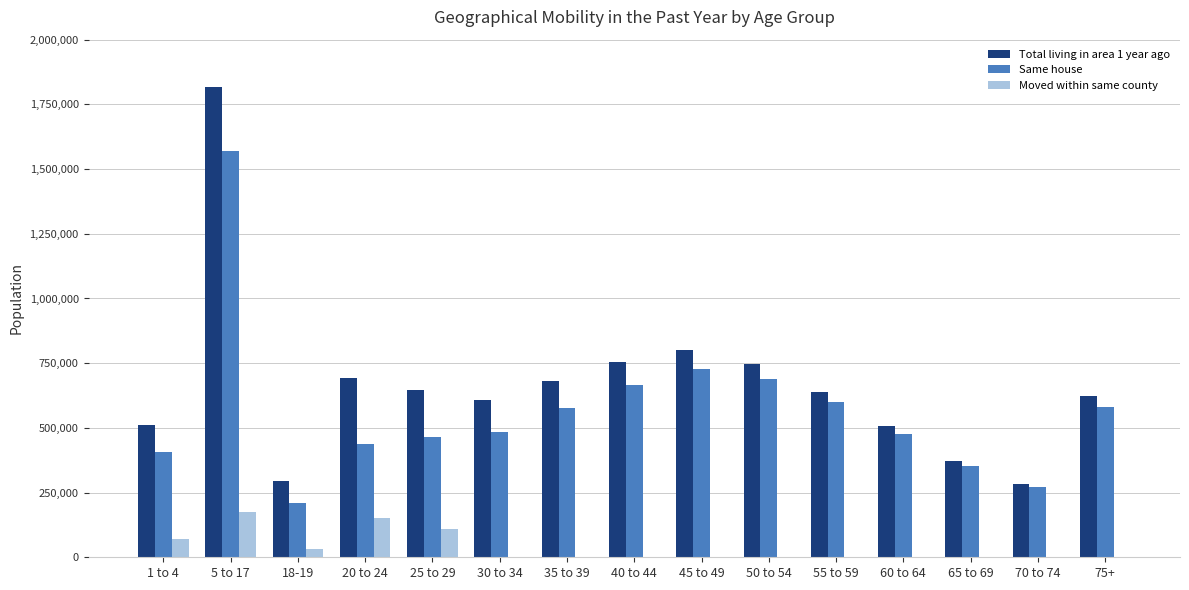

What is the greatest value displayed?

1818808